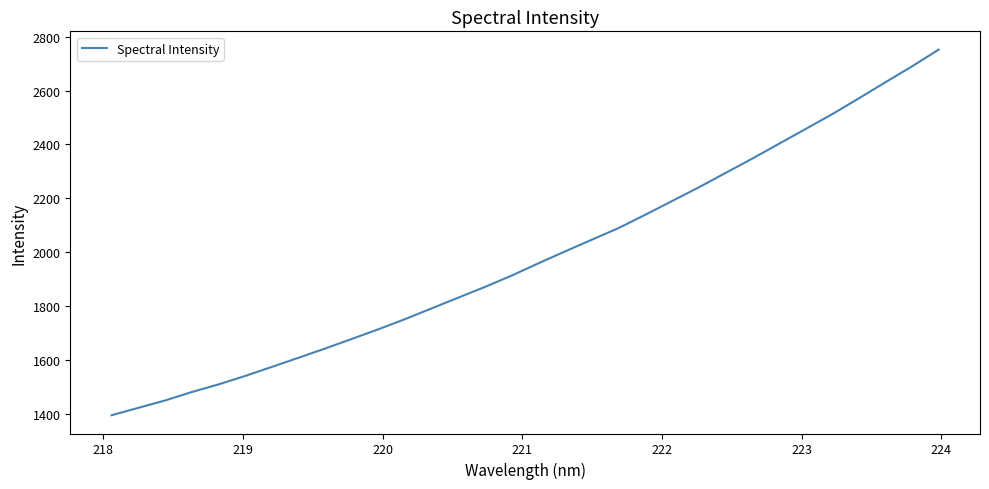

What is the minimum value shown in the chart?

1394.3